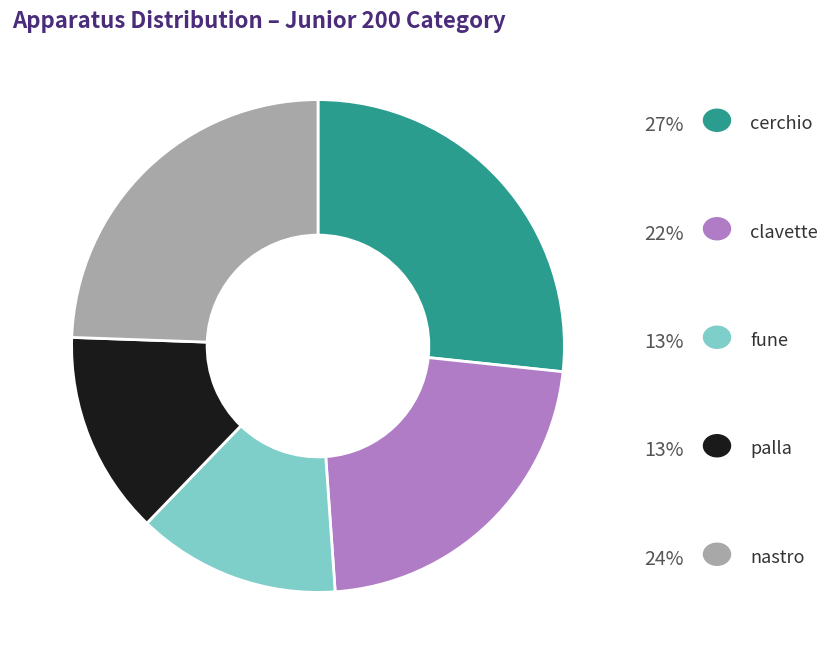

Does any single category account for the majority?

No